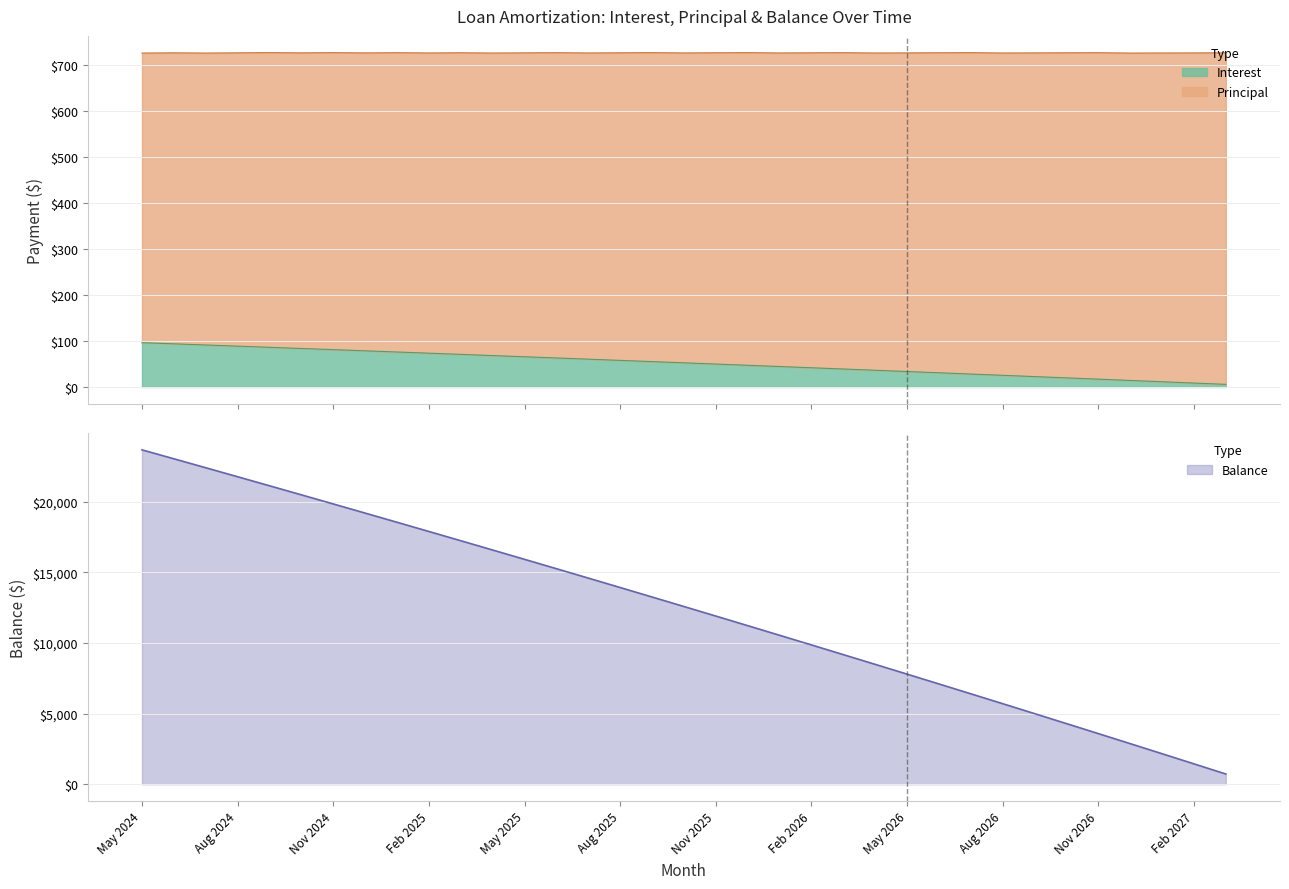

Read the Principal value at Oct 2025.

12584.0